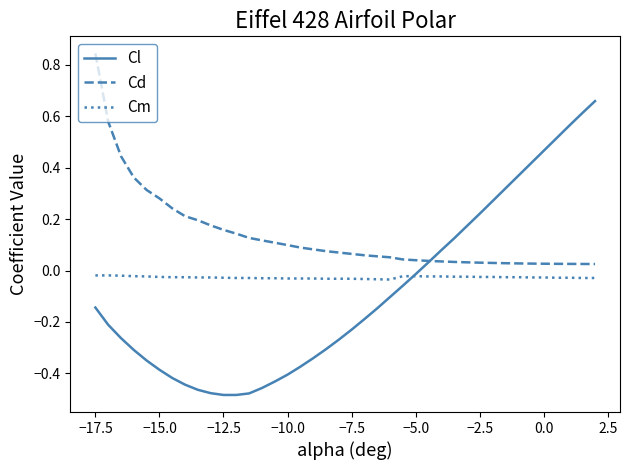

Which series has the largest total across all categories?

Cd